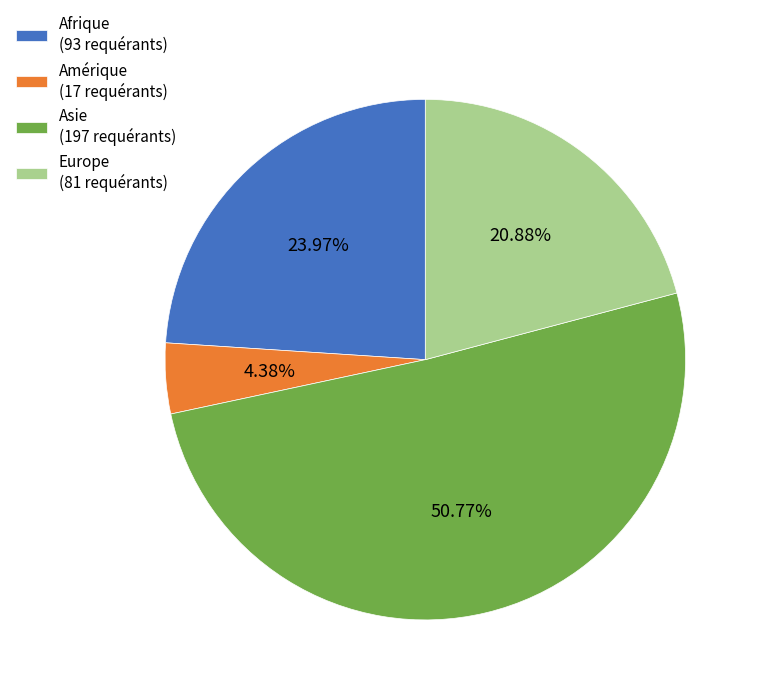

To the nearest percent, what is the average slice percentage?

25%